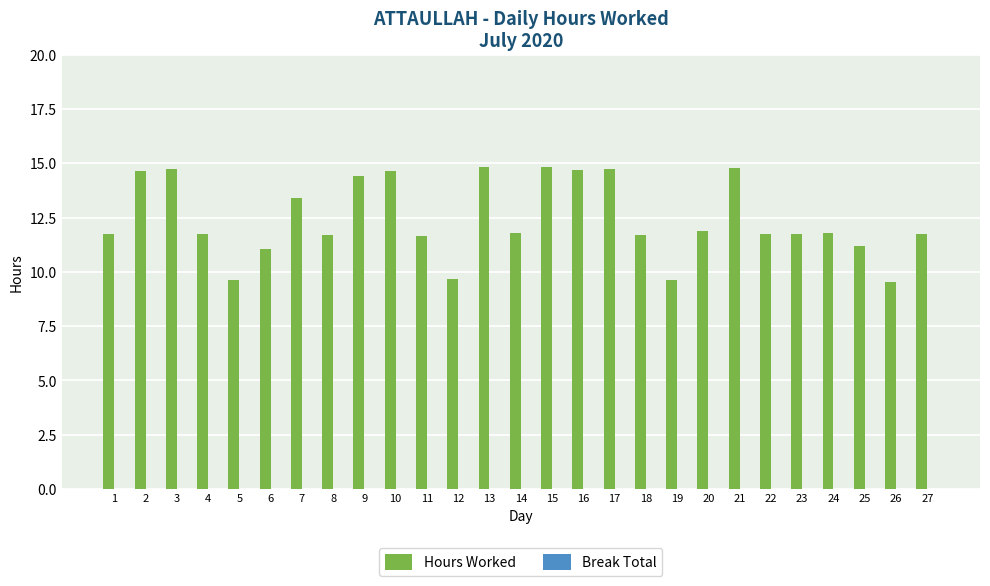

What is the change in value from 10 to 12?

-5.0